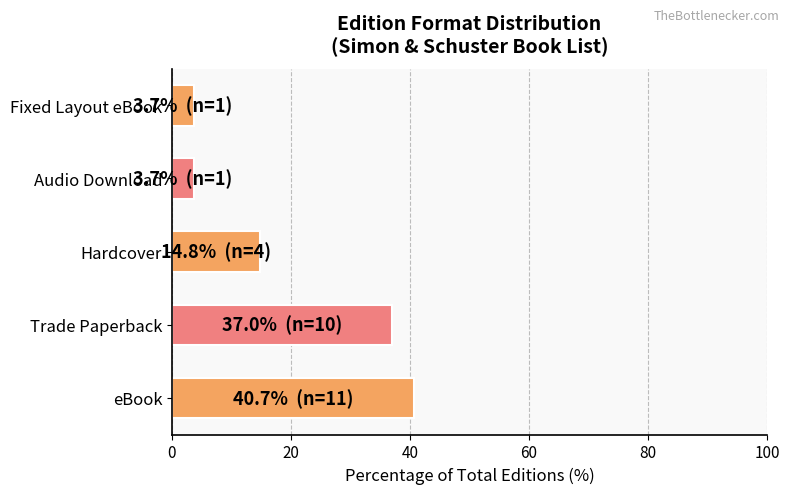

What is the sum of all values?

100.0